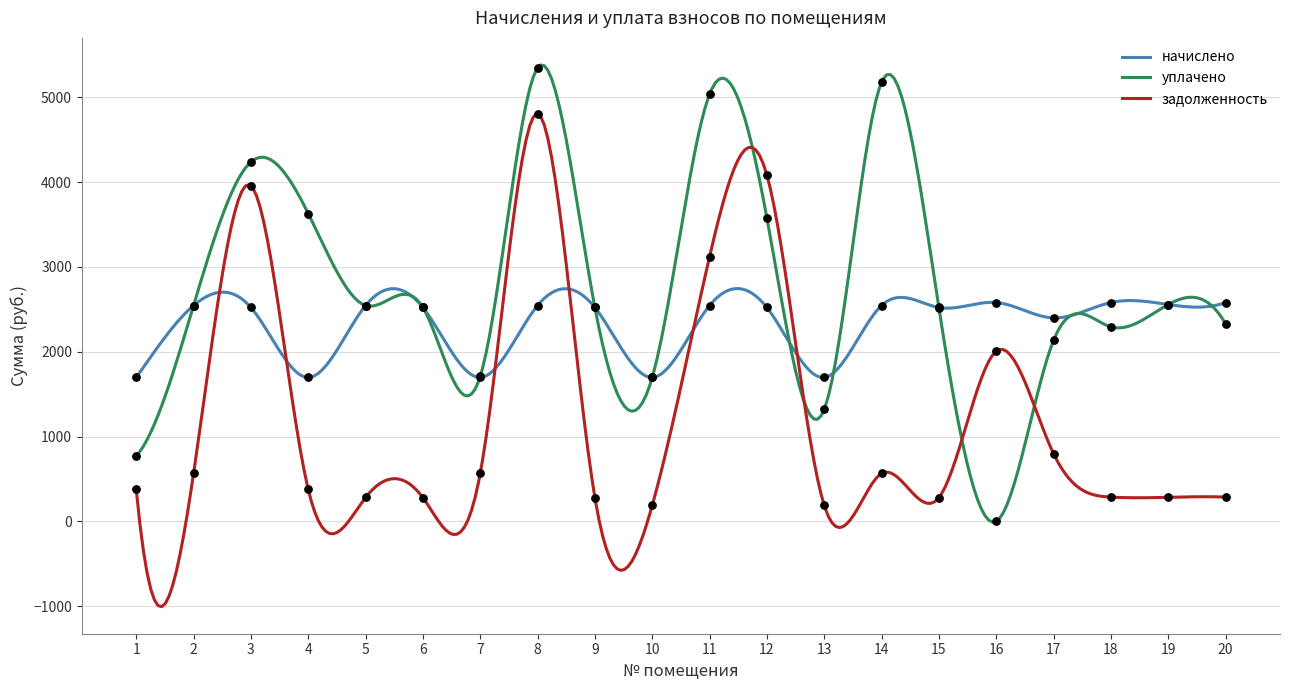

At which category is the sum across all series the highest?

8